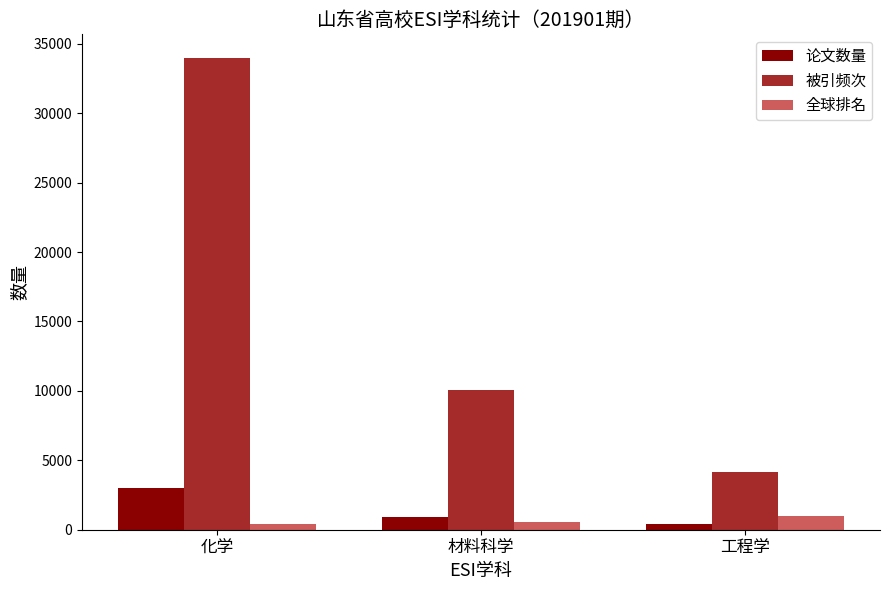

The 全球排名 series shows 406 at 化学. True or false?

True